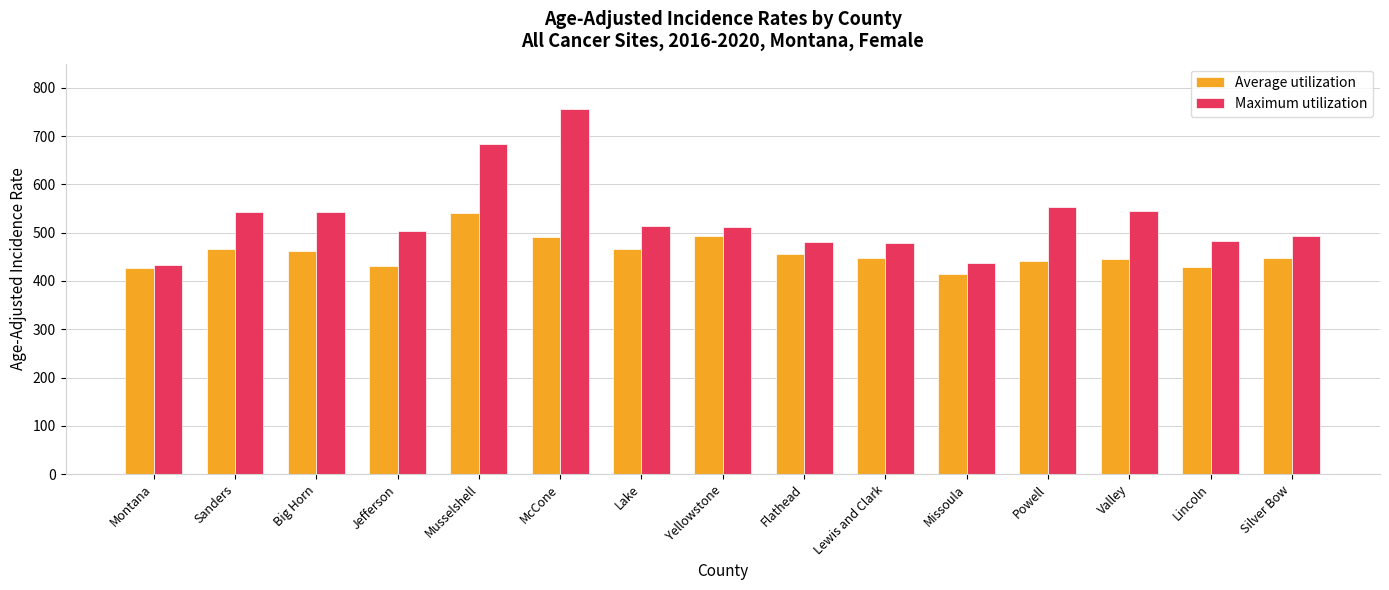

Between Musselshell and Lincoln, which series saw the biggest shift?

Maximum utilization